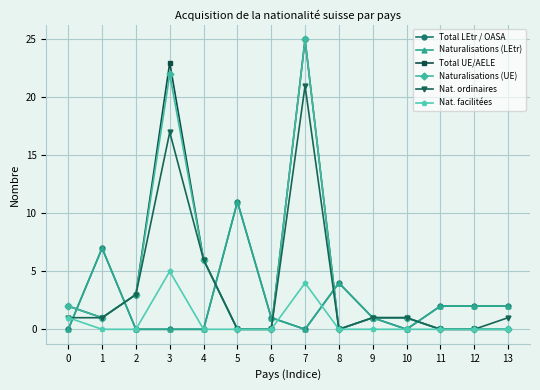

Is this an area chart (filled region under the line)?

No